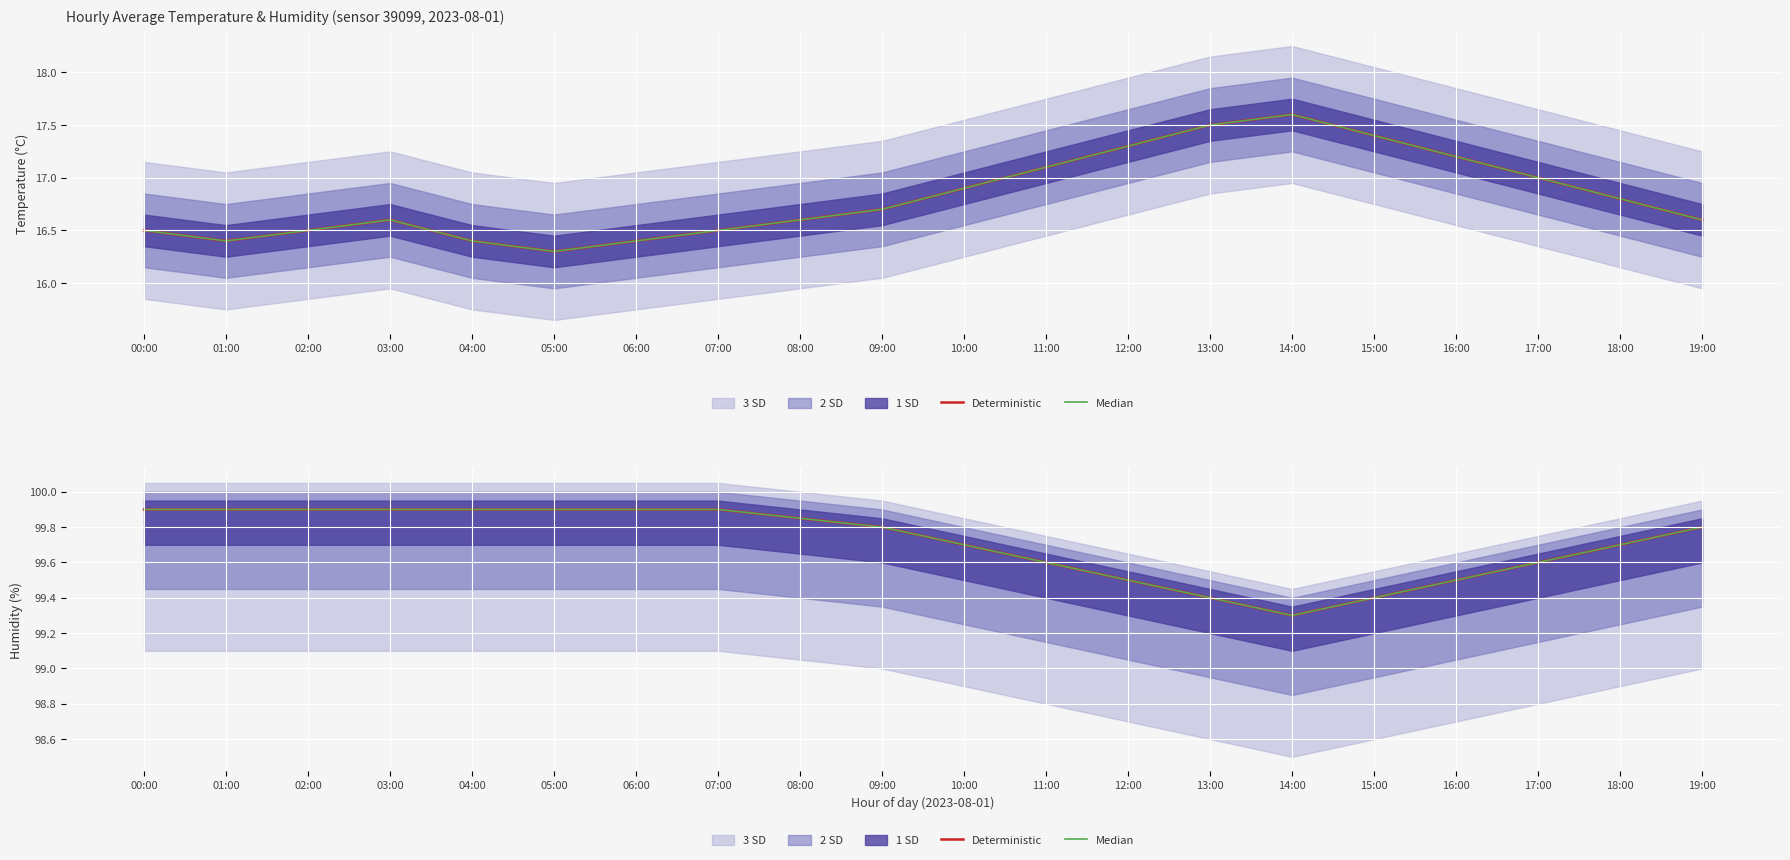

What is the maximum value shown in the chart?

99.9